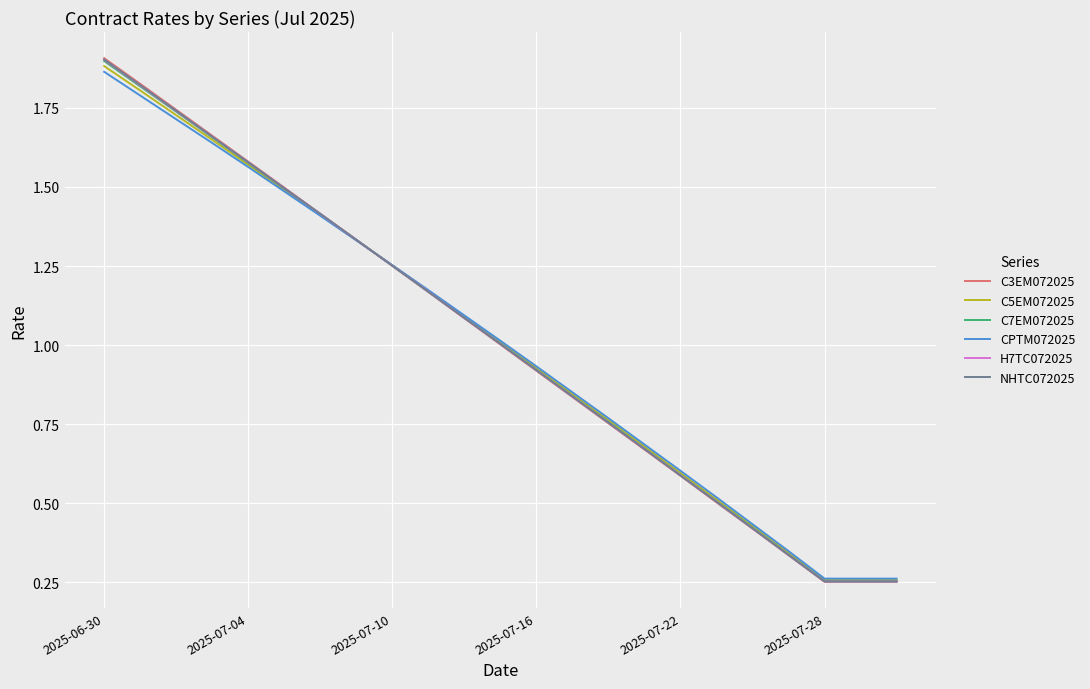

Which series has the widest spread of values?

C3EM072025